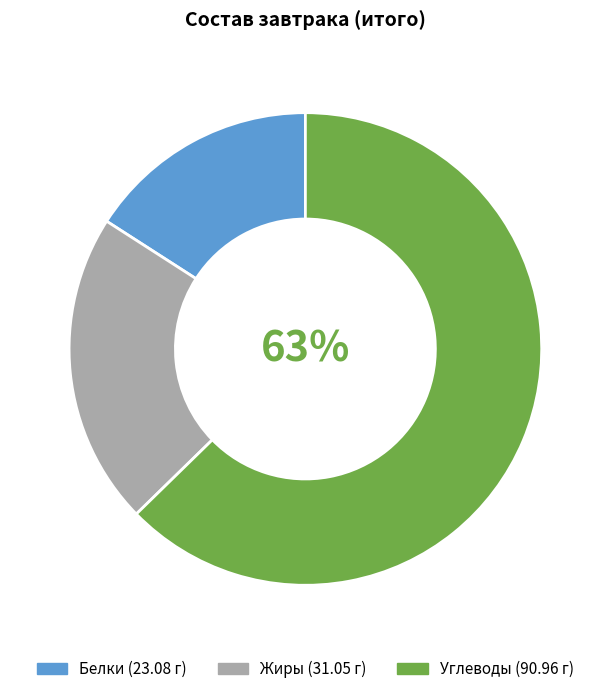

Rank the categories by value from lowest to highest.

Белки, Жиры, Углеводы